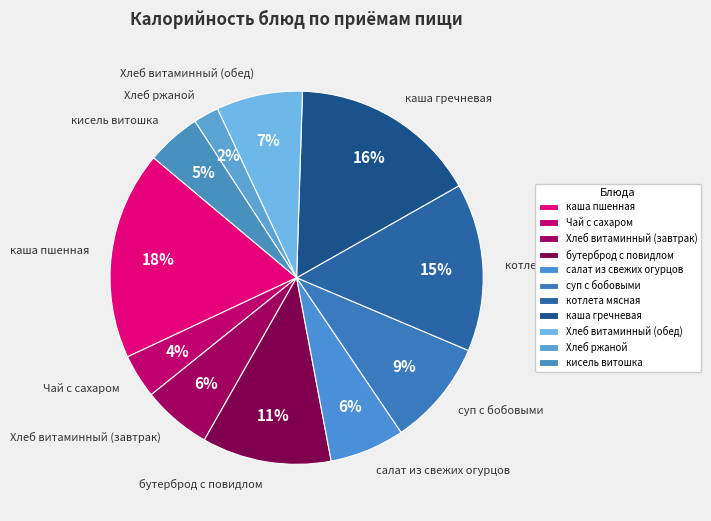

Which category has the smallest portion of the pie?

Хлеб ржаной